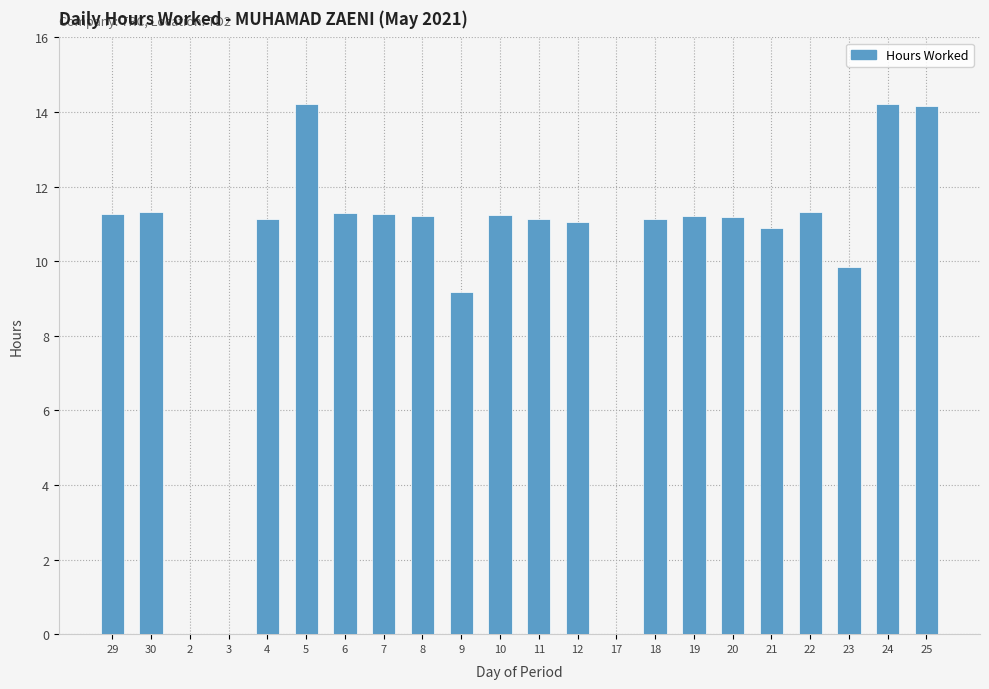

What is the sum of all values?

218.3